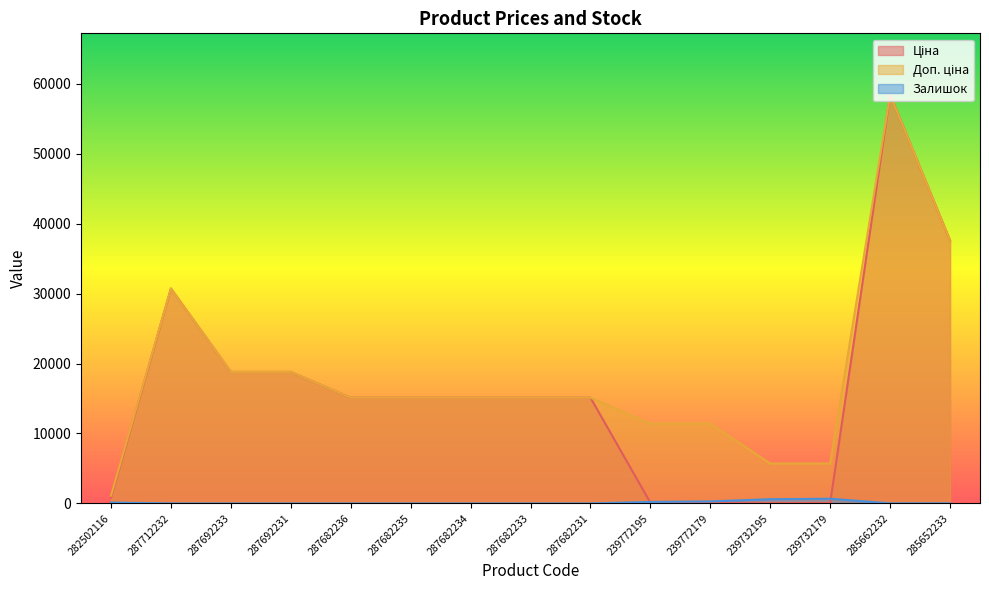

What are all the series names shown in the legend?

Ціна, Доп. ціна, Залишок